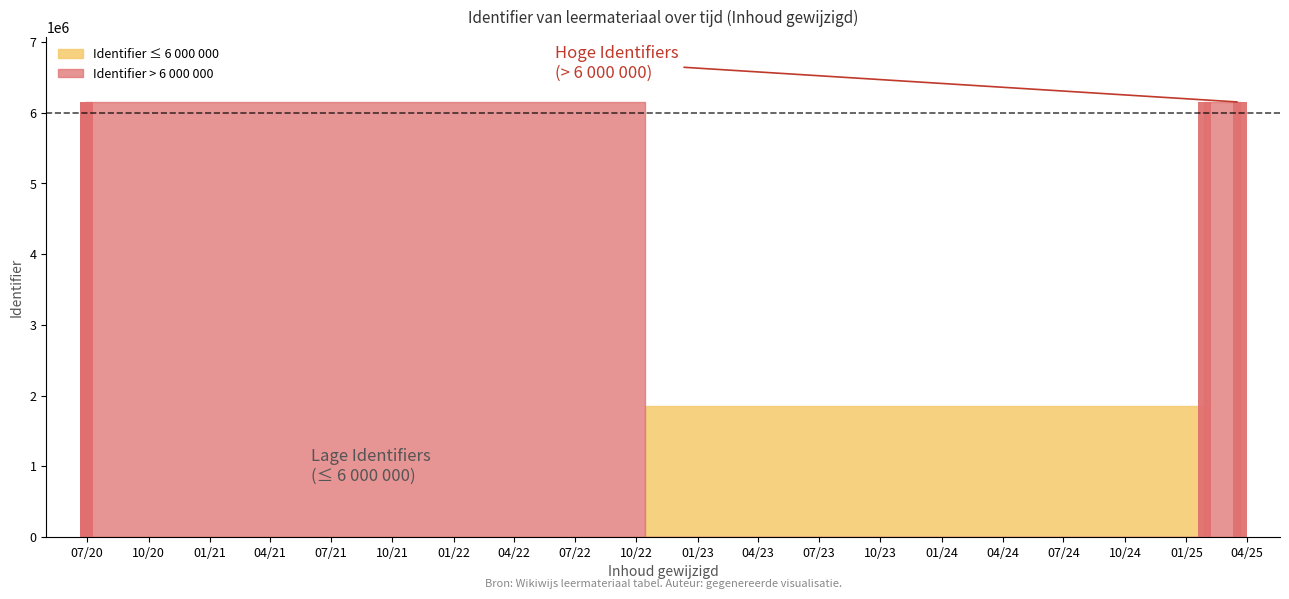

The chart shows a value of 3074135 at 2025-01-28. True or false?

False